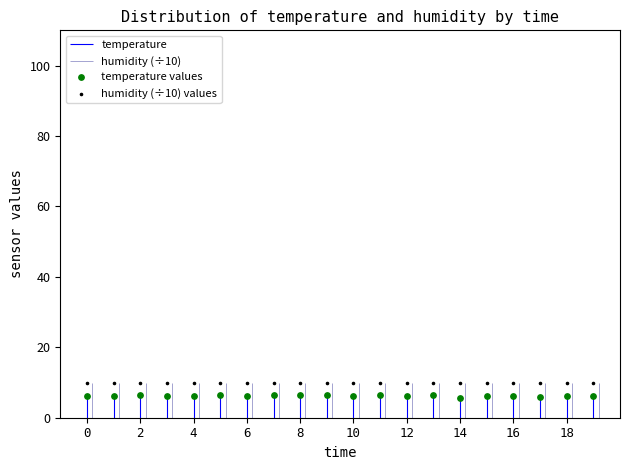

Which series reaches the maximum Y coordinate?

humidity (÷10) values